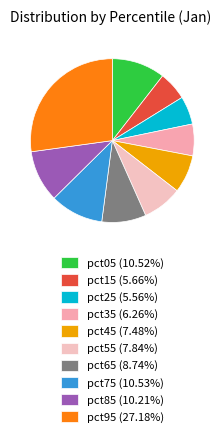

How many segments does this pie chart have?

10